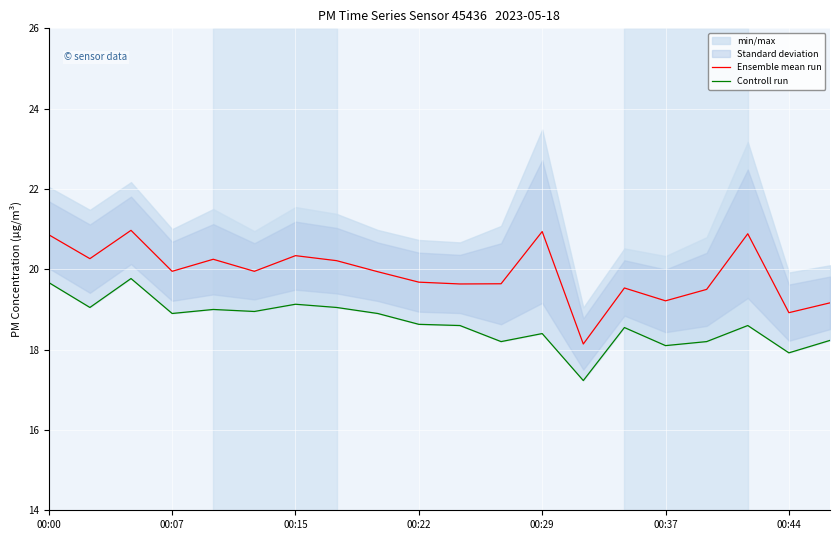

Is it true that Ensemble mean run equals 18.9 at 00:44?

True